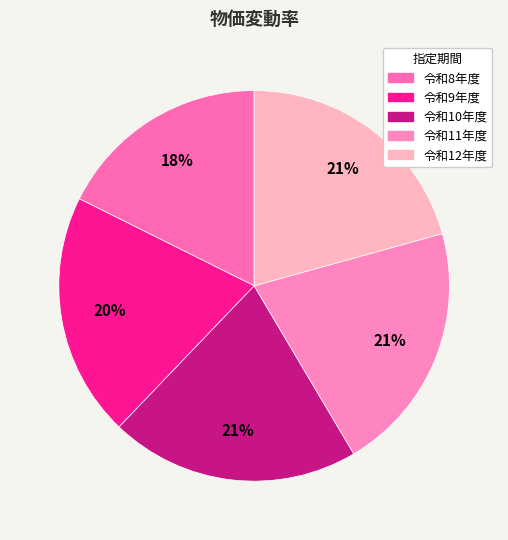

The 令和11年度 slice represents 29% of the pie. True or false?

False